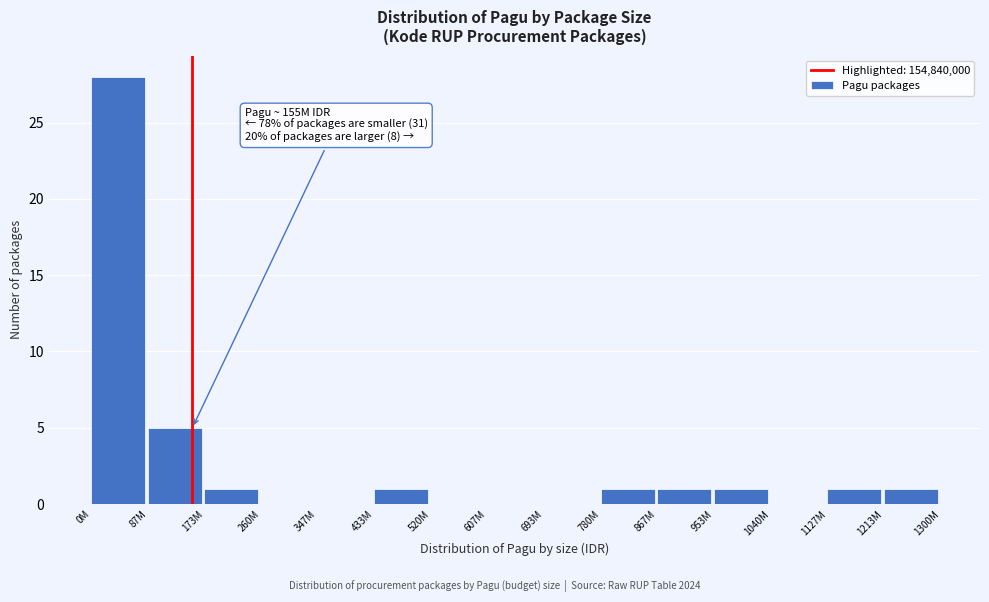

Reading left to right, transcribe all the data shown in this chart.

0M=28	87M=5	173M=1	260M=0	347M=0	433M=1	520M=0	607M=0	693M=0	780M=1	867M=1	953M=1	1040M=0	1127M=1	1213M=1